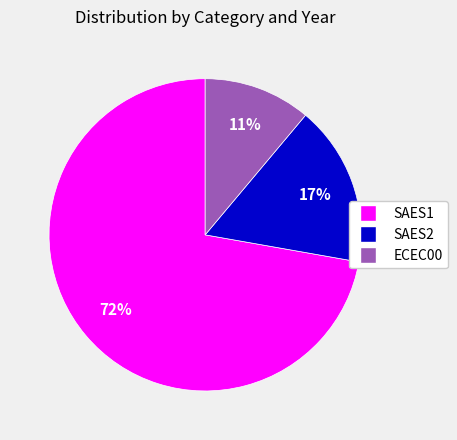

What is the ratio of the value at SAES2 to the value at ECEC00?

1.5